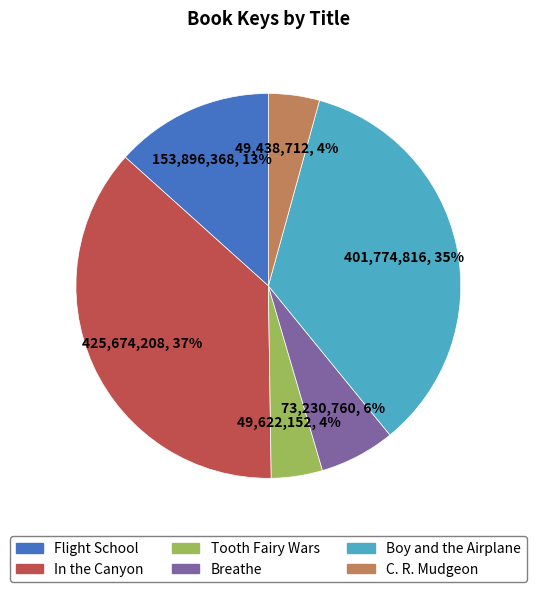

What percentage is the Boy and the Airplane slice, to the nearest percent?

35%